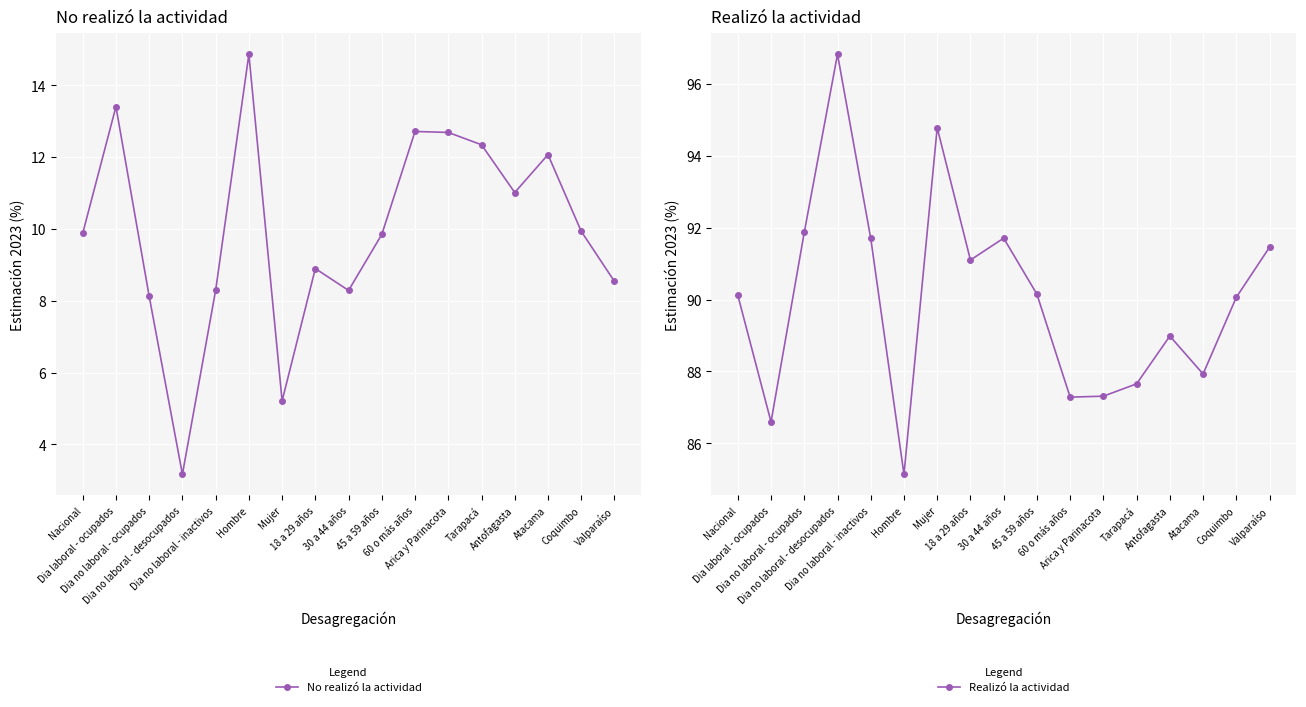

True or false: Realizó la actividad and No realizó la actividad intersect in this chart.

False